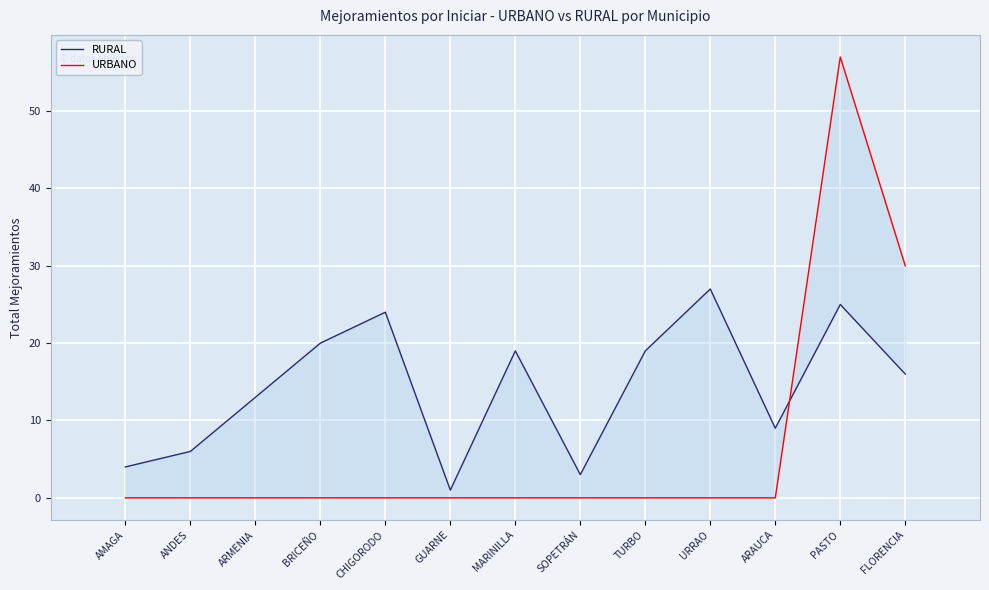

The URBANO series shows -23 at TURBO. True or false?

False